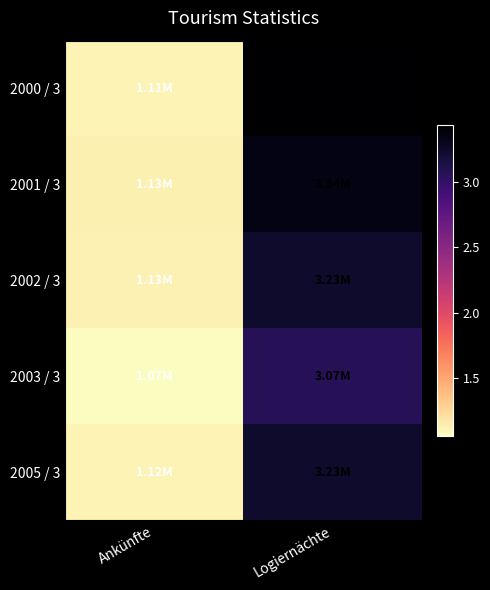

Rank the series by their maximum value, from highest to lowest.

2000 / 3, 2001 / 3, 2005 / 3, 2002 / 3, 2003 / 3